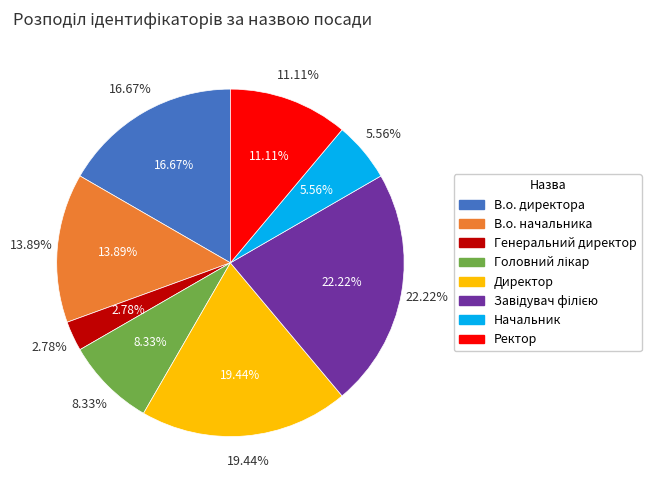

What is the largest slice in the pie chart?

Завідувач філією